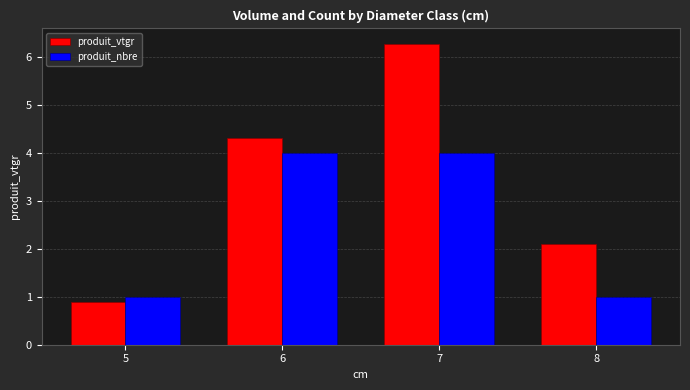

Which series changed the most between 7 and 8?

produit_vtgr